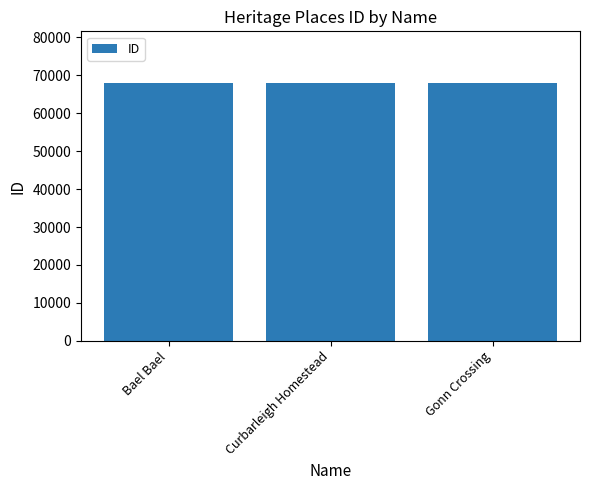

What is the approximate value at Bael Bael?

68015